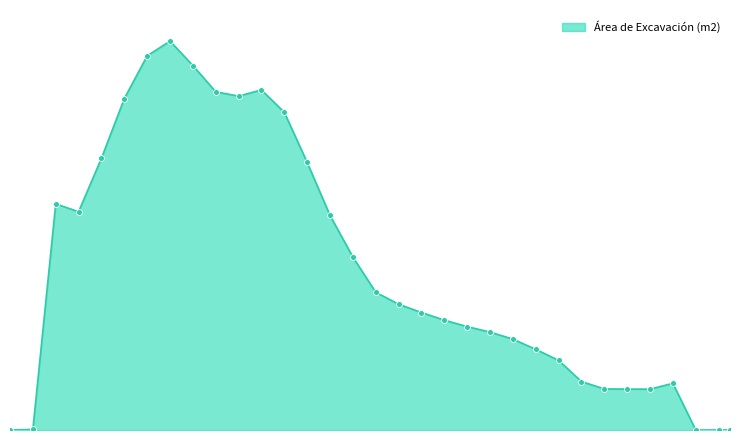

Is this an area chart (filled region under the line)?

Yes